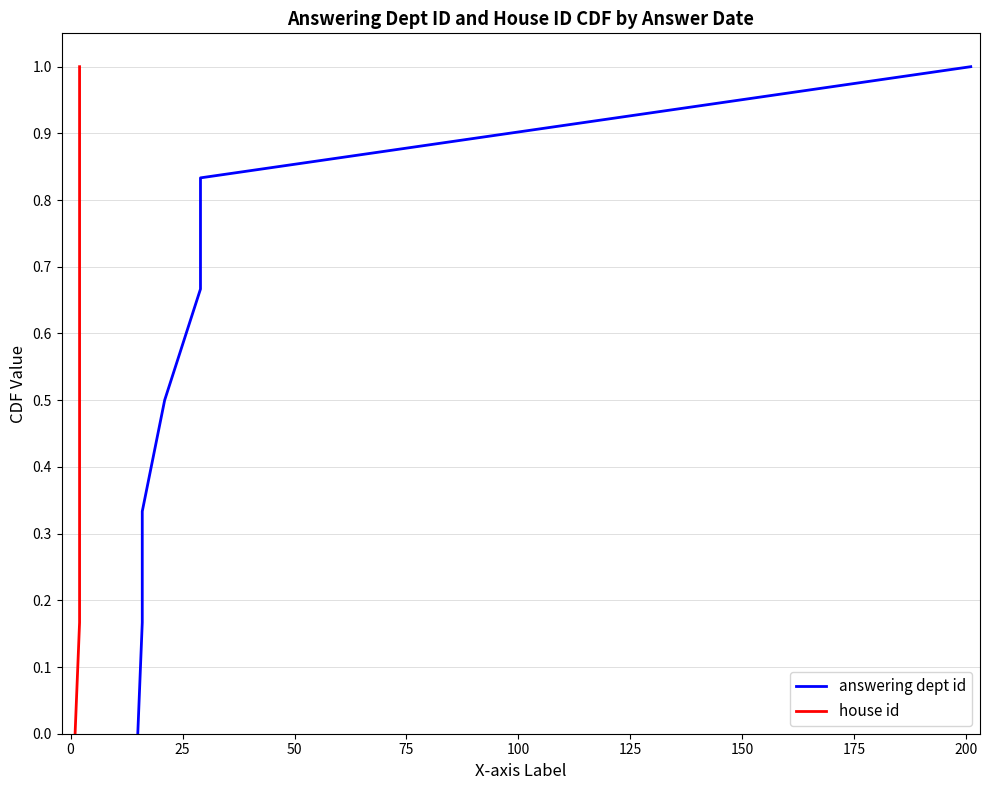

True or false: house id has more than 0 interior local peaks.

False